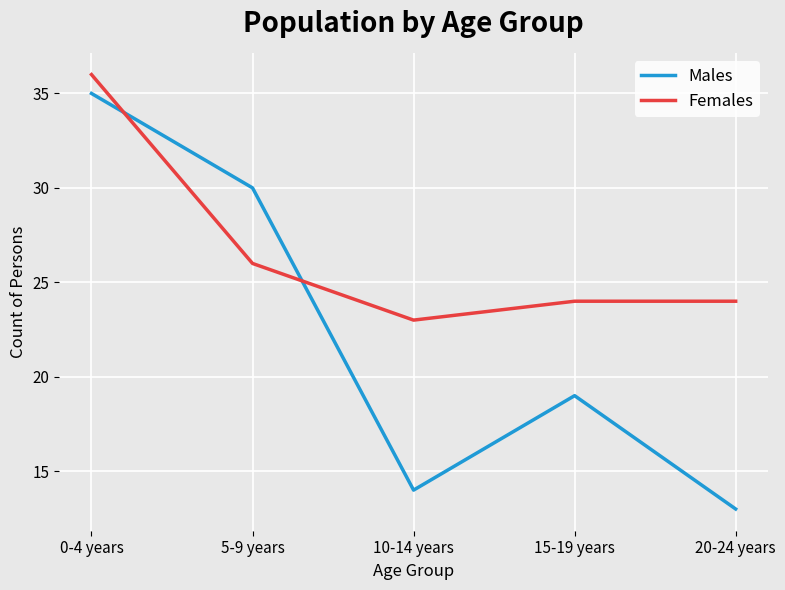

Which series has the largest total across all categories?

Females